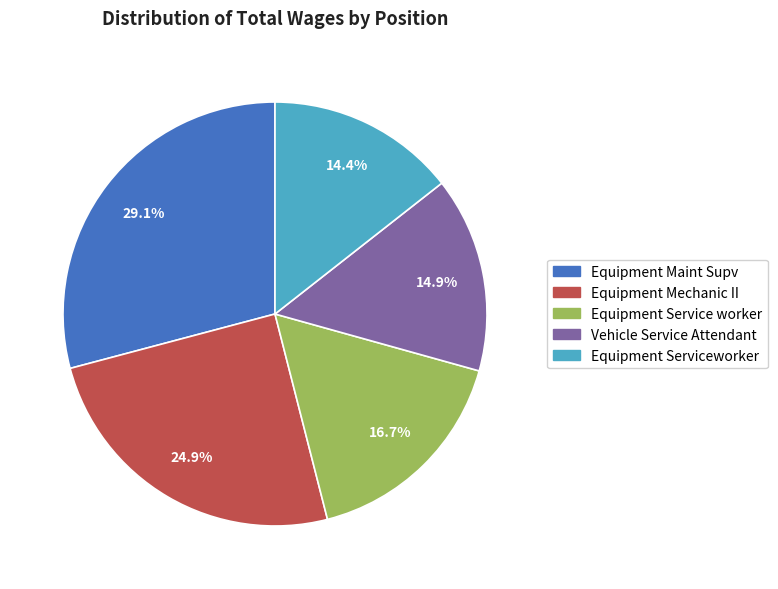

What is the smallest slice in the pie chart?

Equipment Serviceworker